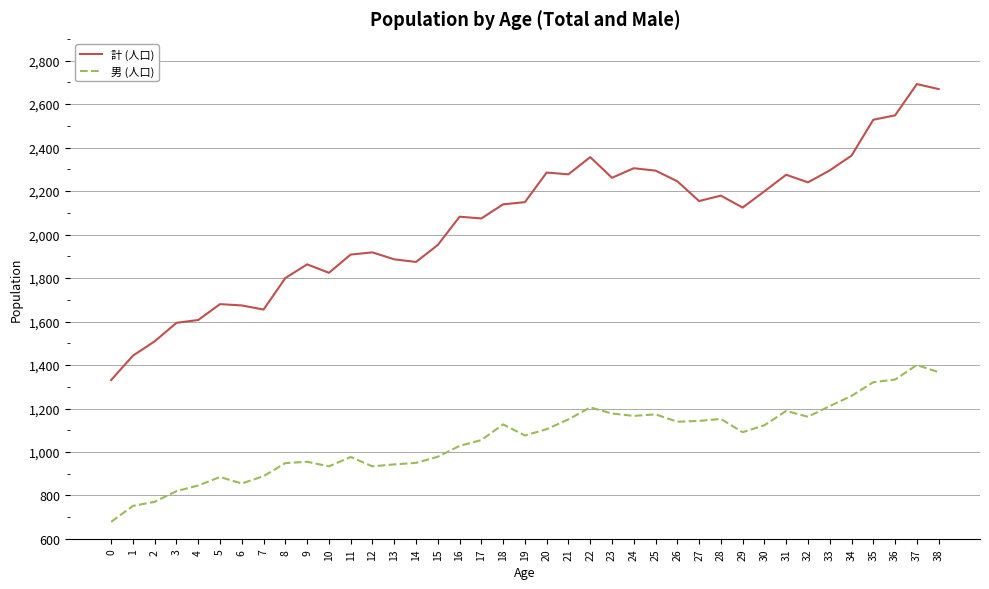

What is the greatest value displayed?

2692